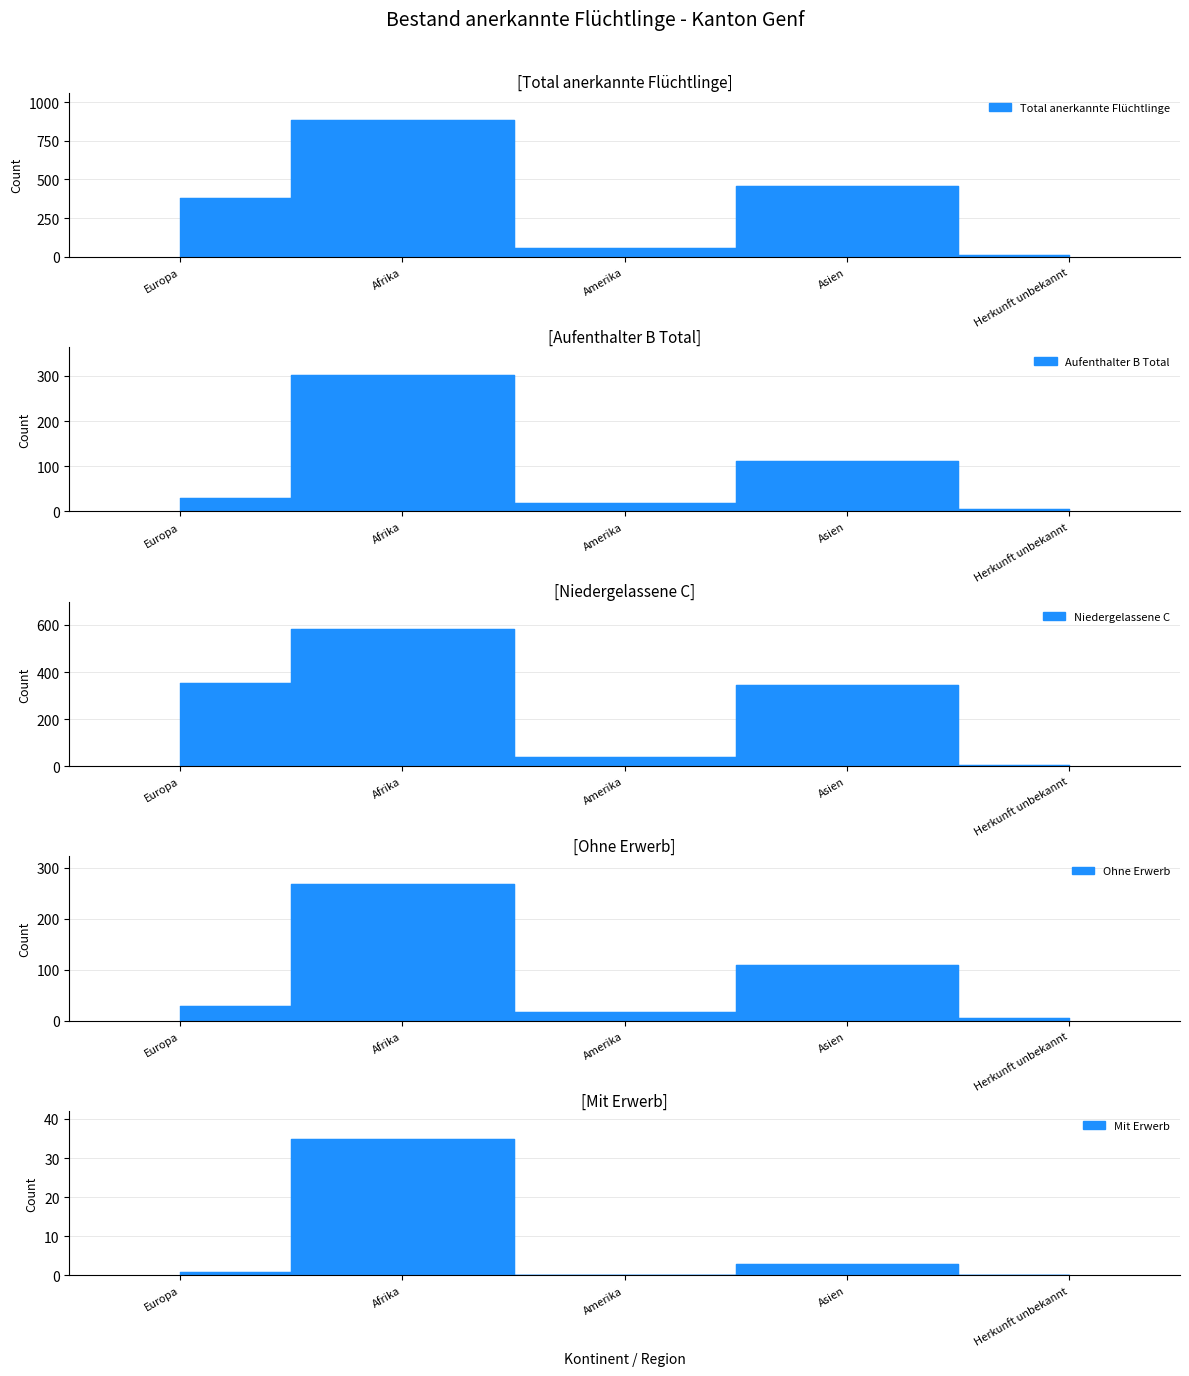

Count the number of categories in the chart.

5